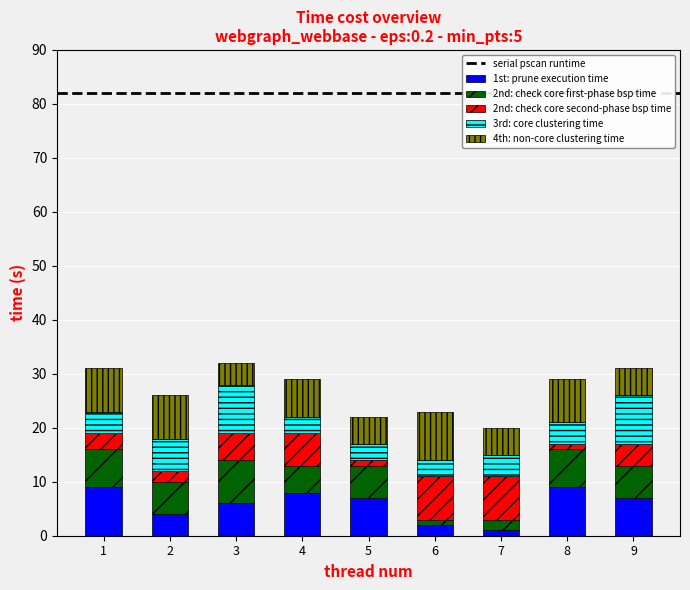

True or false: 1st: prune execution time has a value of 1 at 7.

True